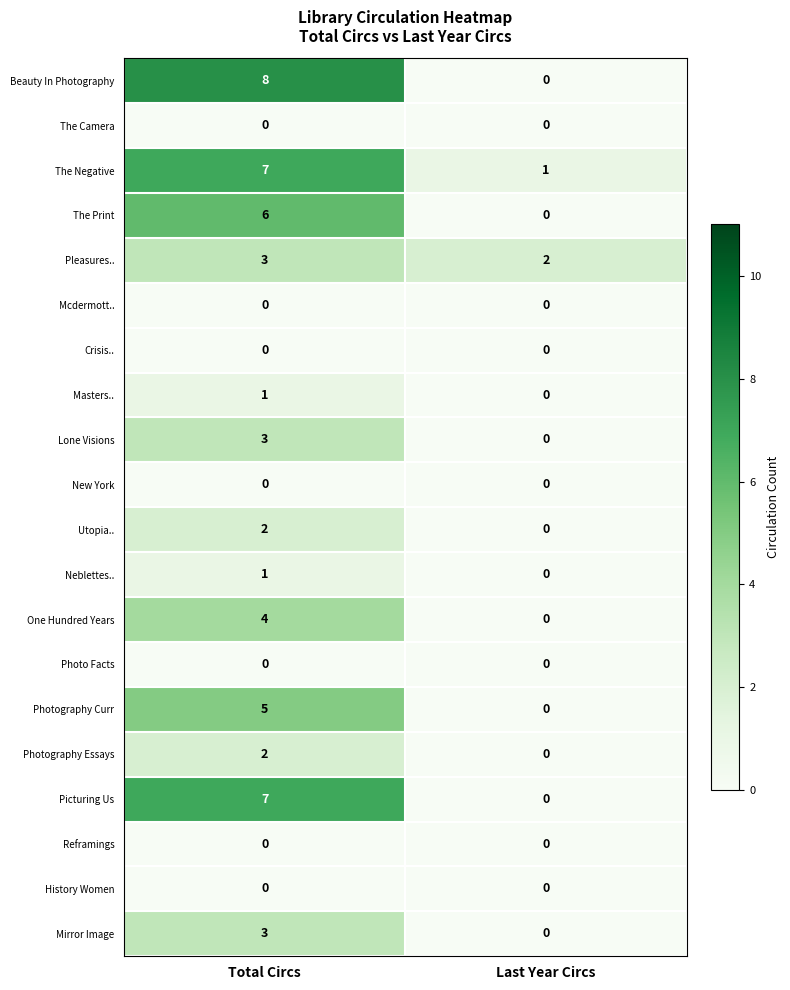

True or false: Reframings has a value of 0 at Last Year Circs.

True